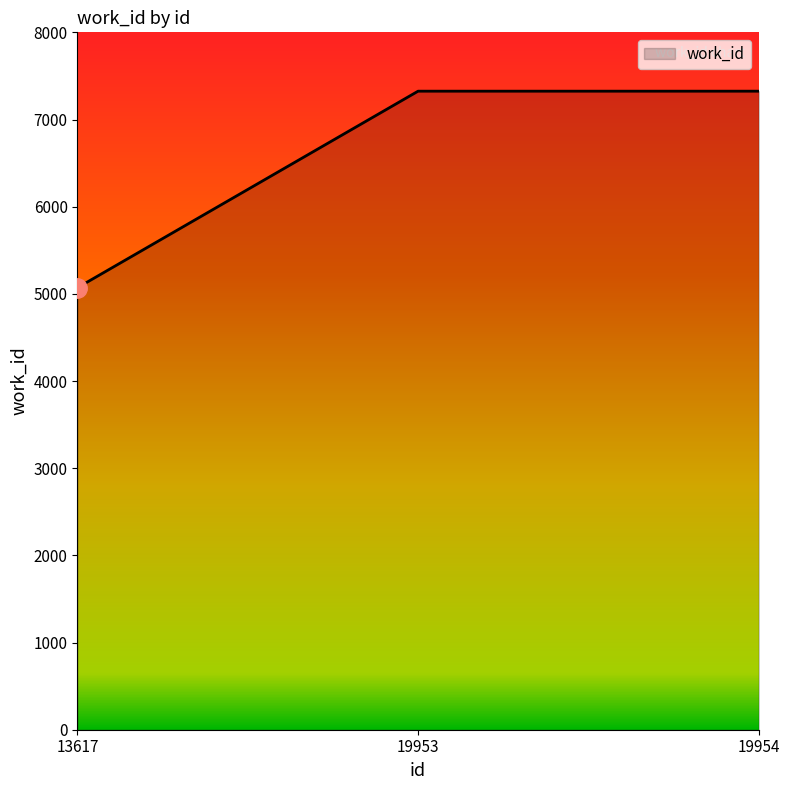

What is the greatest value displayed?

7325